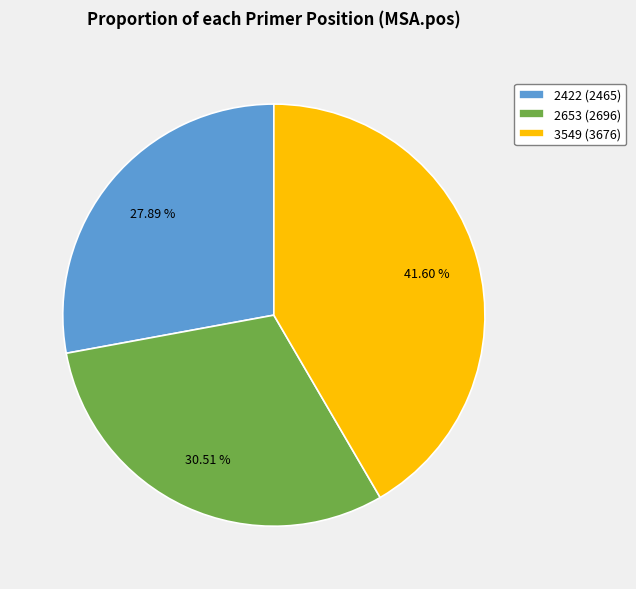

What is the smallest slice in the pie chart?

2422